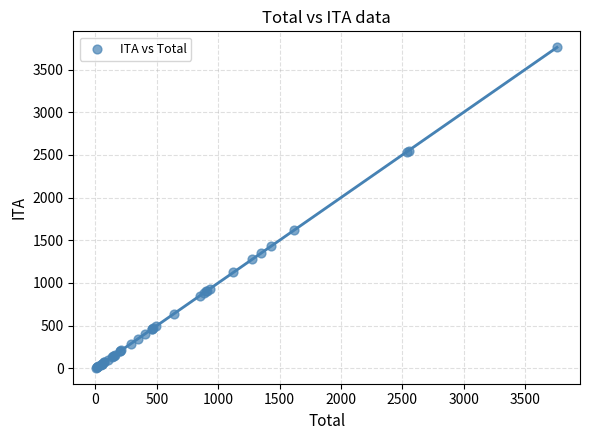

What Y value in the scatter plot is closest to 1883?

1621.7